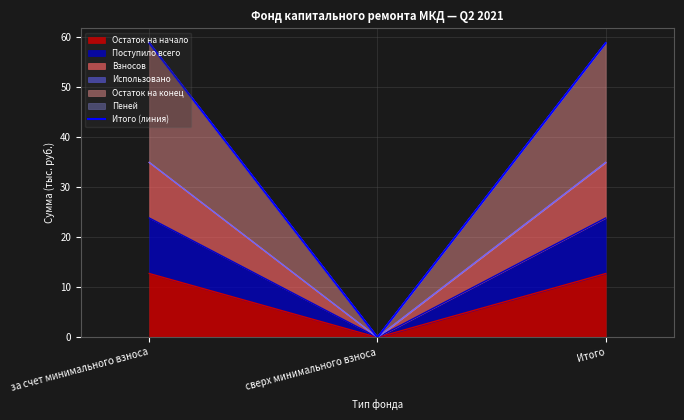

What is the sum of the values at за счет минимального взноса and Итого?

117.7